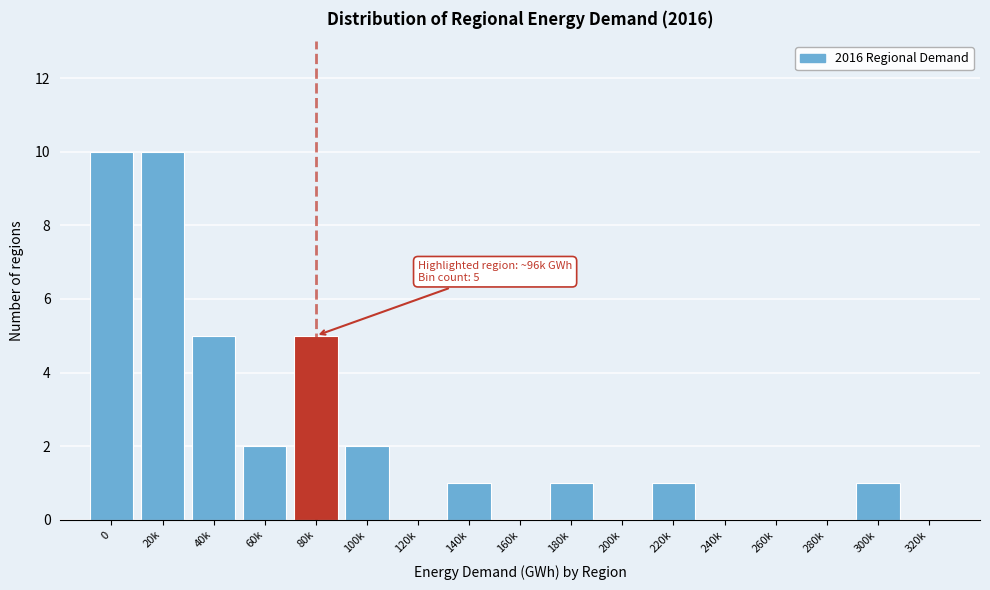

Reading left to right, what are all the values shown in this chart?

0=10	20k=10	40k=5	60k=2	80k=5	100k=2	120k=0	140k=1	160k=0	180k=1	200k=0	220k=1	240k=0	260k=0	280k=0	300k=1	320k=0